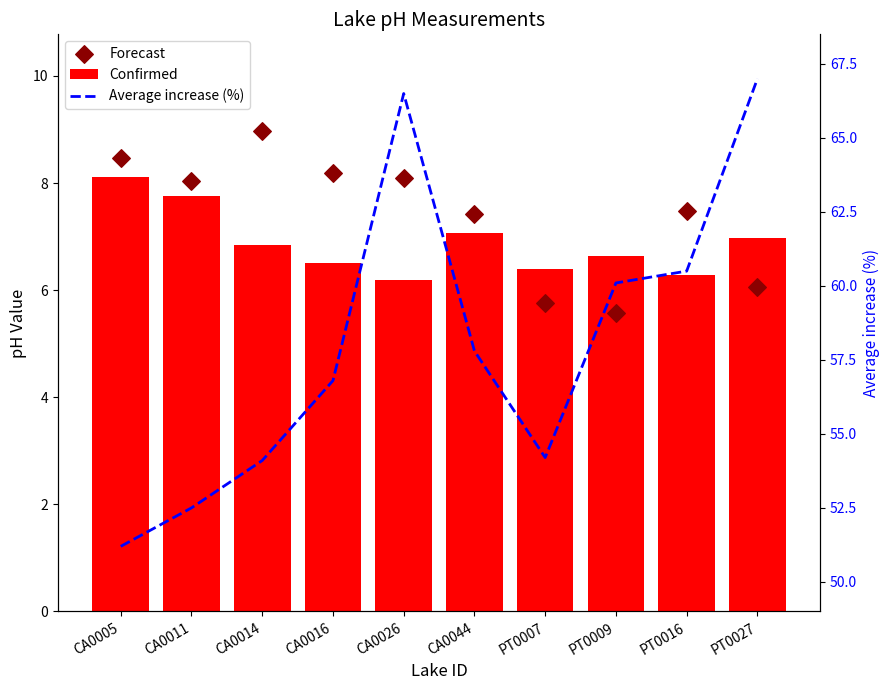

What are all the series names shown in the legend?

Confirmed, Forecast, Average increase (%)